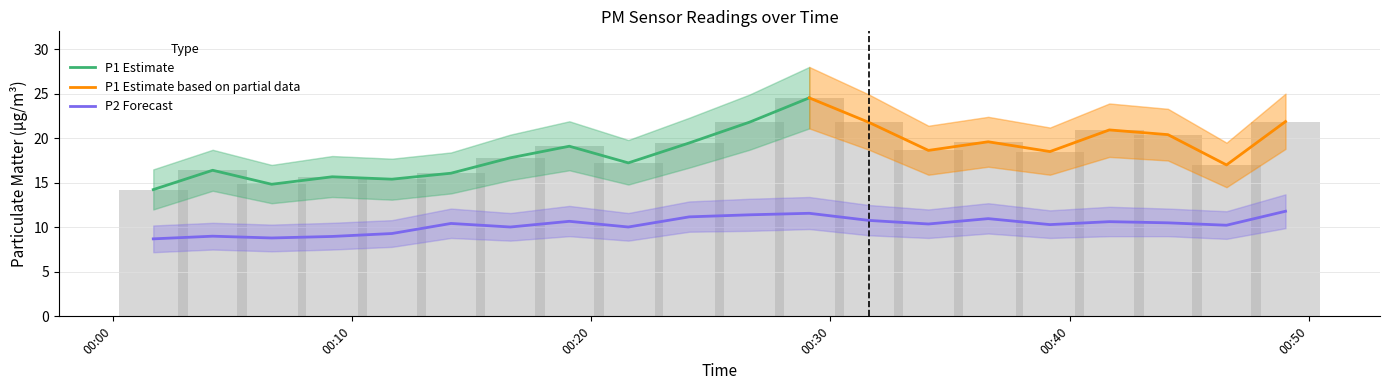

How many bars are there in total?

20